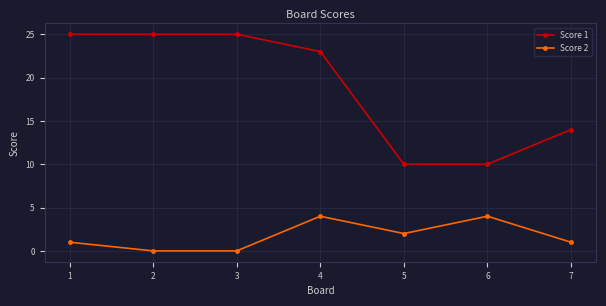

Which series changed the most between 4 and 5?

Score 1